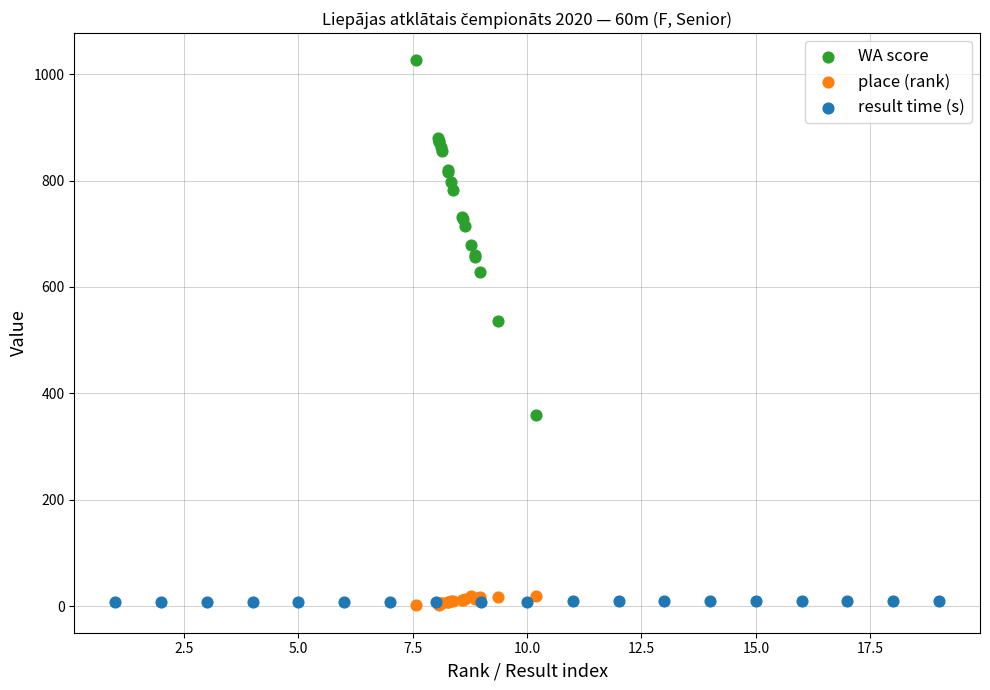

Which series has the largest Y range (max minus min)?

WA score